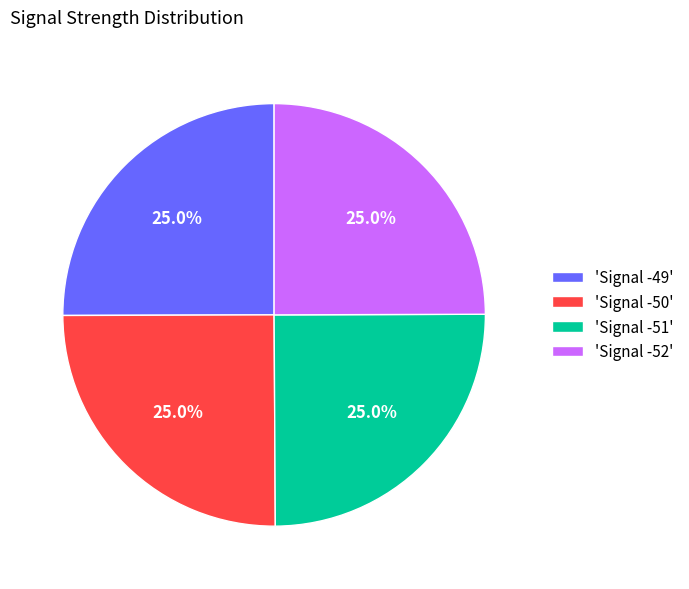

Approximately how many times larger is the value at 'Signal -52' compared to 'Signal -50'?

1.0